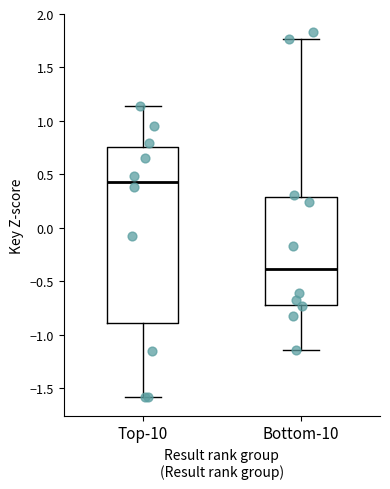

Where does the lower whisker of the box for Top-10 end on the y-axis? The values are not printed on the chart, so give them approximately, as read against the axis.

-1.60